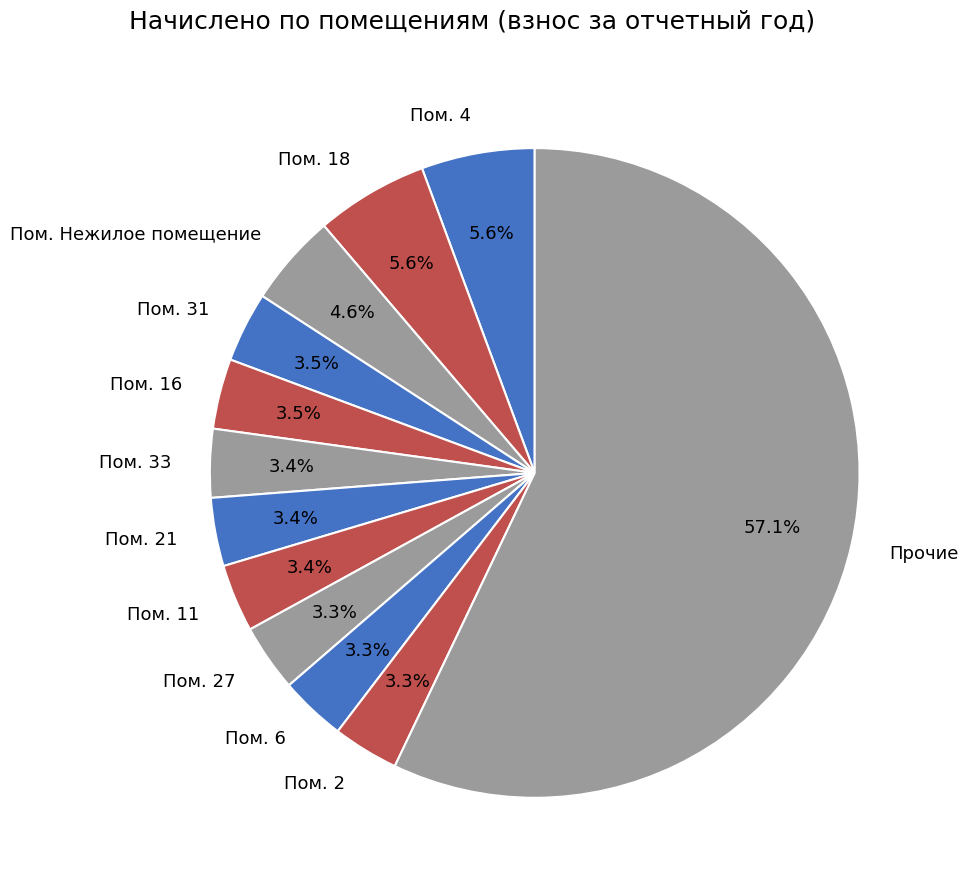

Does any single category account for the majority?

Yes